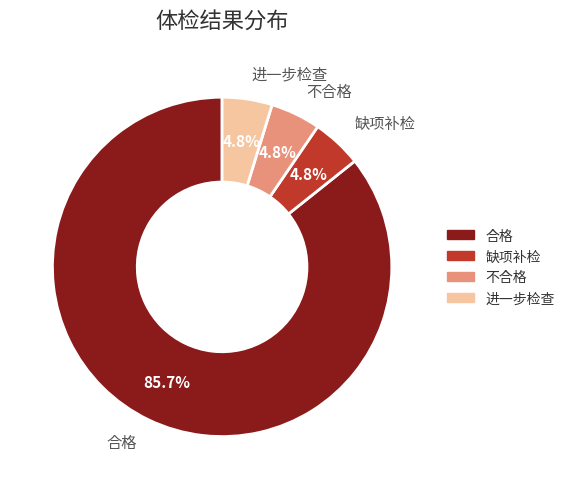

To the nearest percent, what is the difference between the largest and smallest slice percentages?

81%